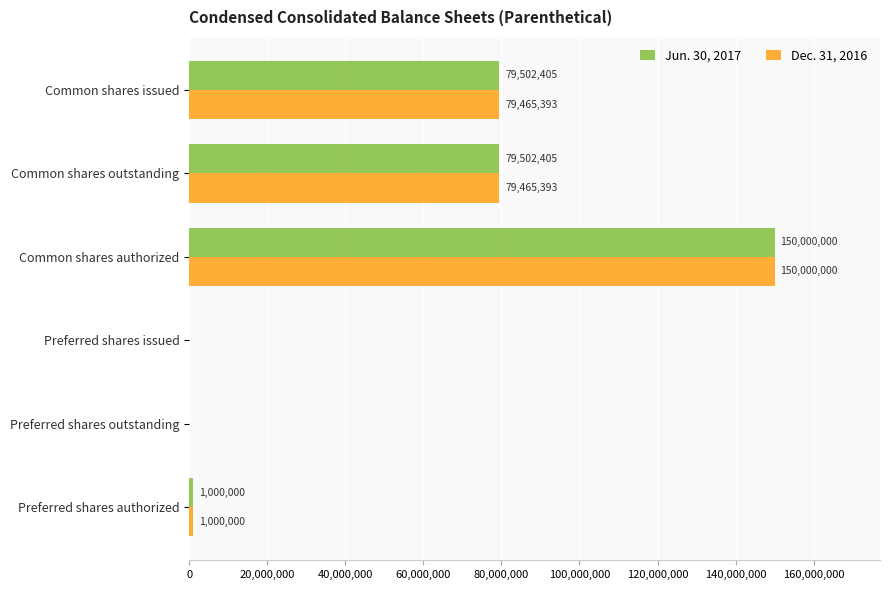

Which series has the largest total across all categories?

Jun. 30, 2017